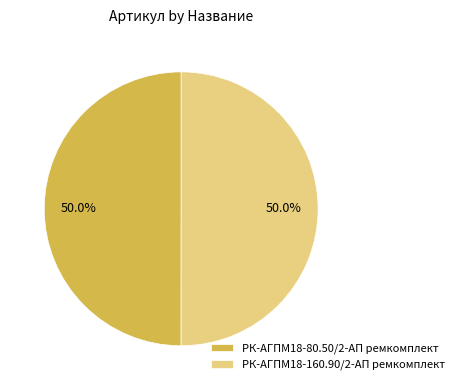

To the nearest percent, what portion does РК-АГПМ18-160.90/2-АП ремкомплект represent?

50%